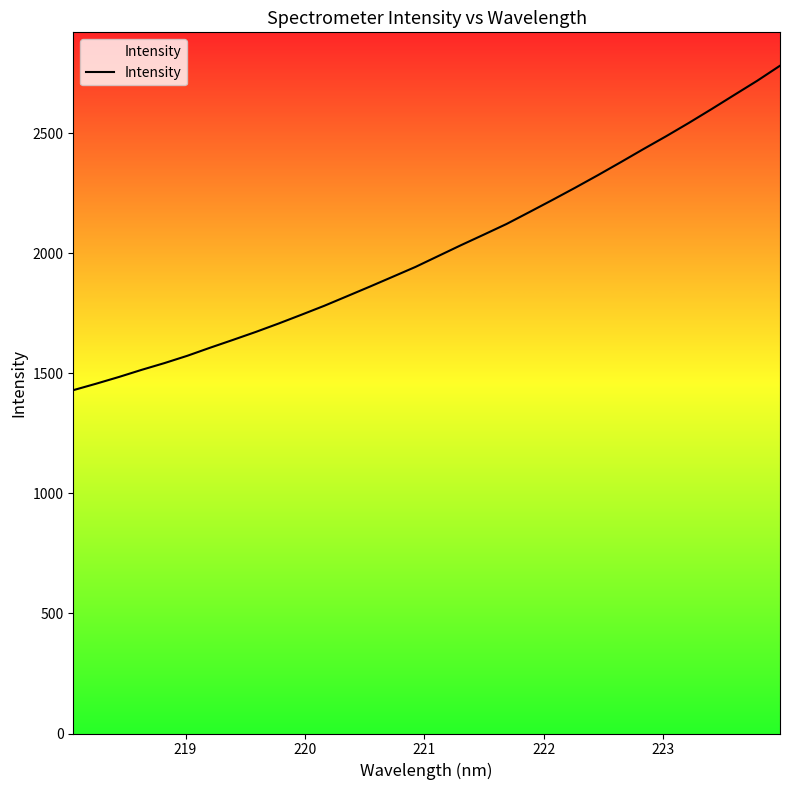

What is the smallest value displayed?

1430.2